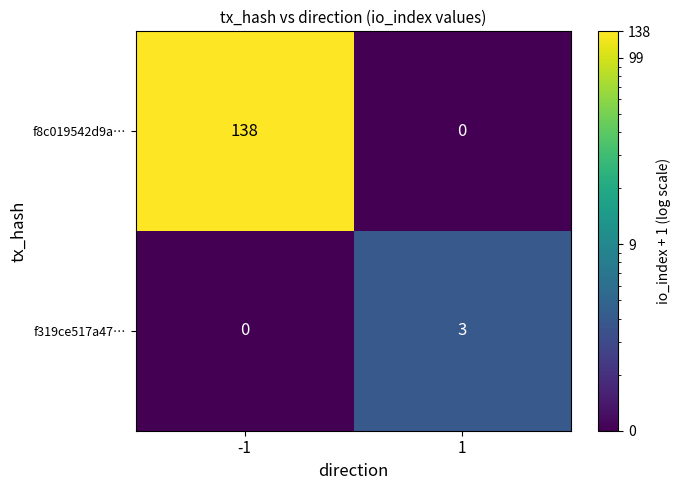

Is it true that f319ce517a47… equals 0 at -1?

True